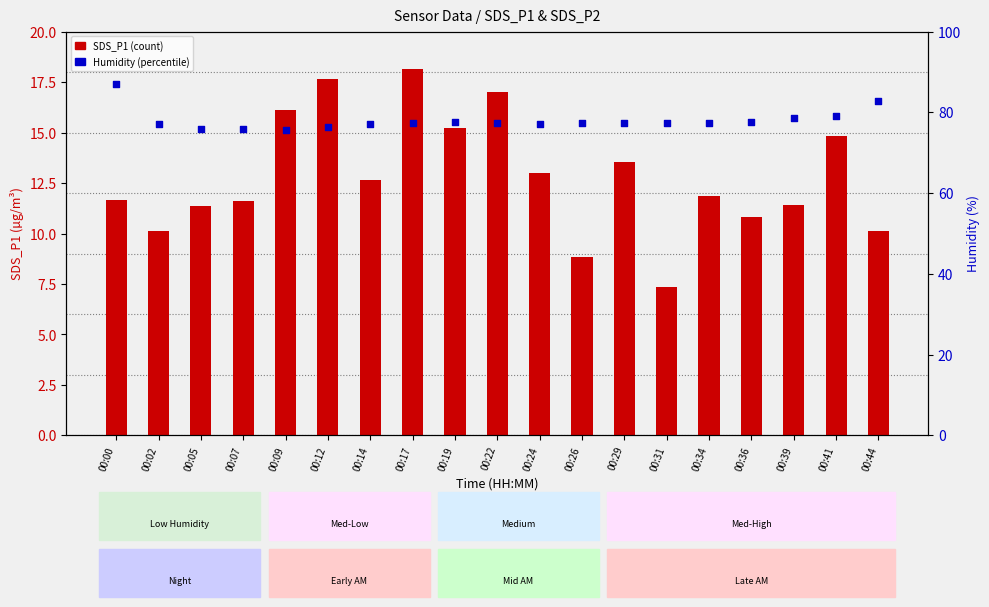

At how many categories does at least one series exceed 42?

19